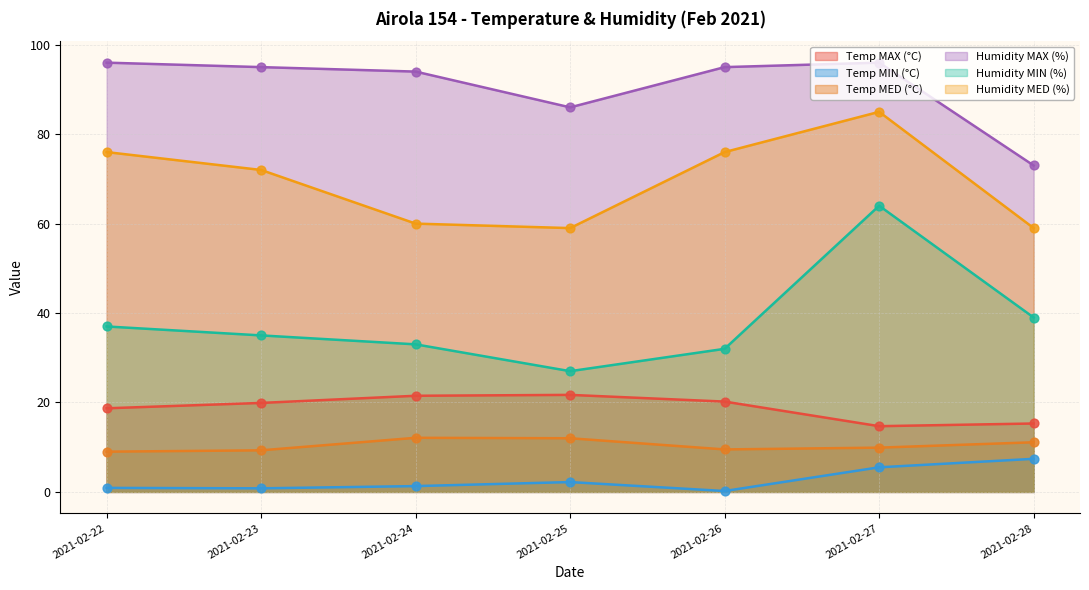

Which series contains the lowest Y value?

Temp MIN (°C)